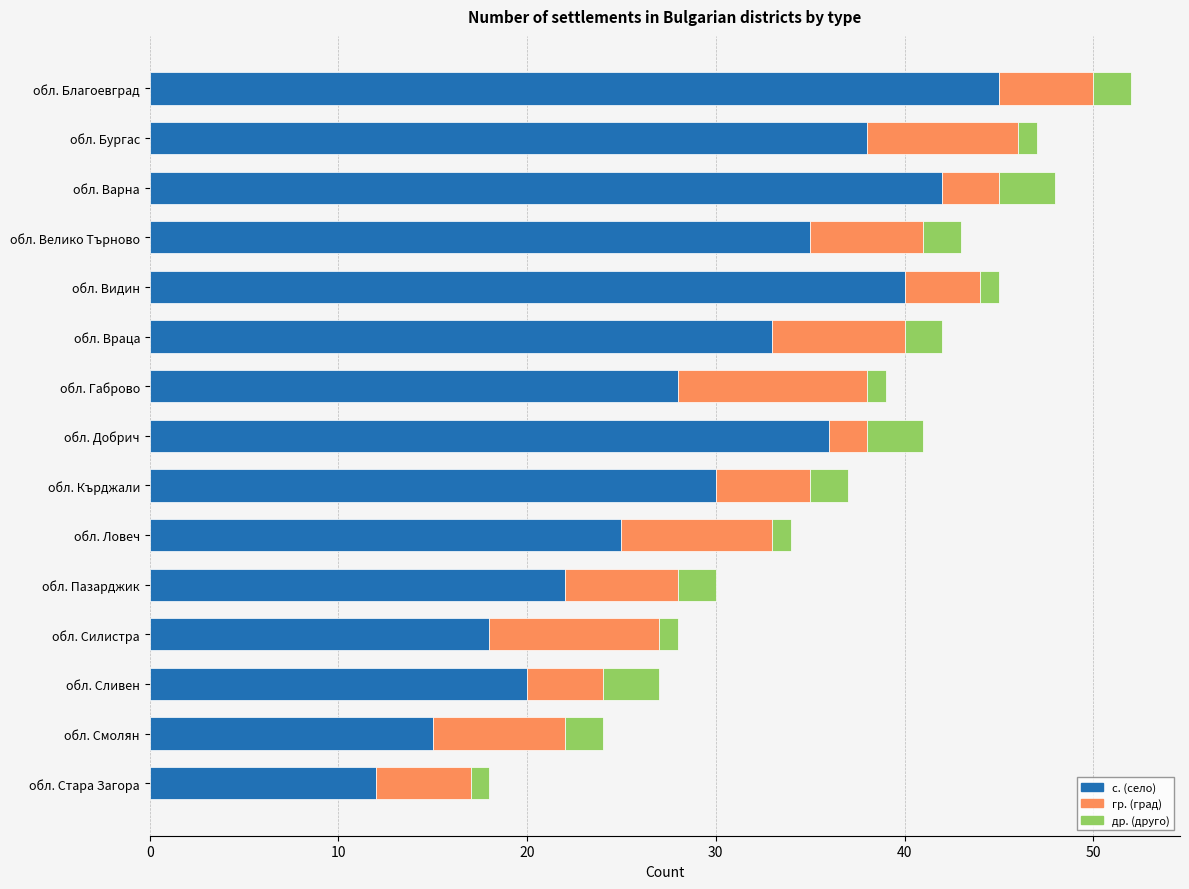

At which category is the sum across all series the highest?

обл. Благоевград